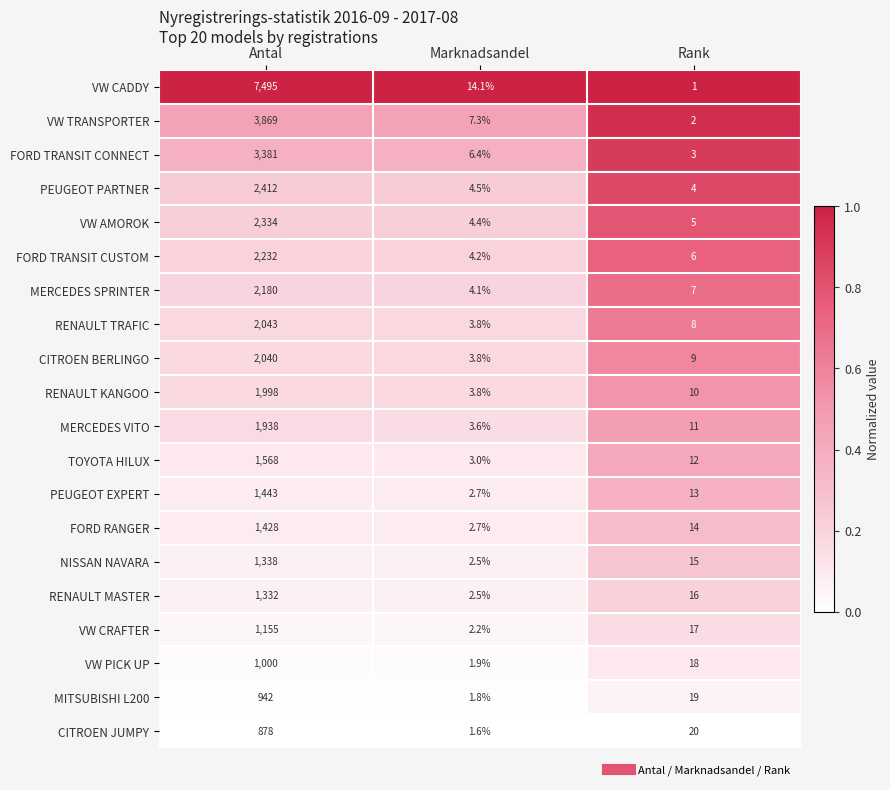

At which label is NISSAN NAVARA closest to 670?

Rank